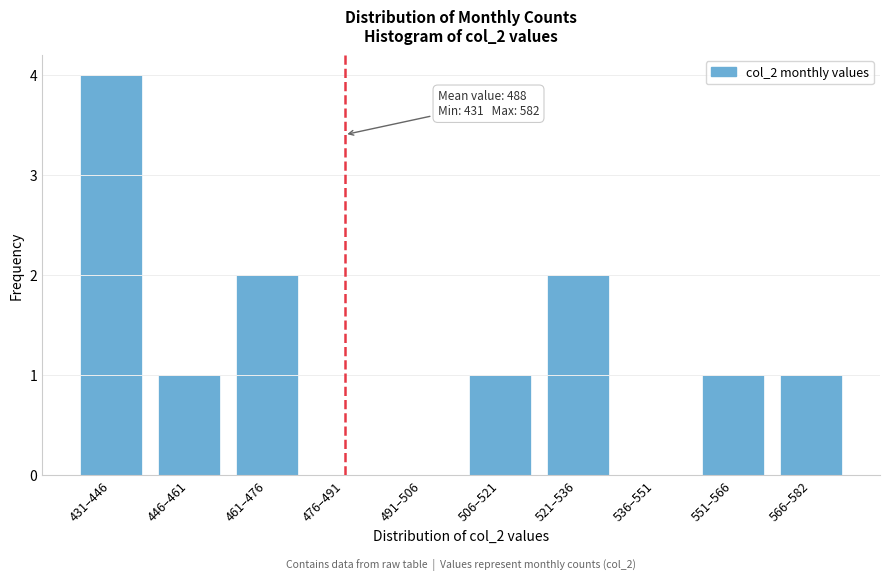

Reading right to left, transcribe all the data shown in this chart.

566–582=1	551–566=1	536–551=0	521–536=2	506–521=1	491–506=0	476–491=0	461–476=2	446–461=1	431–446=4